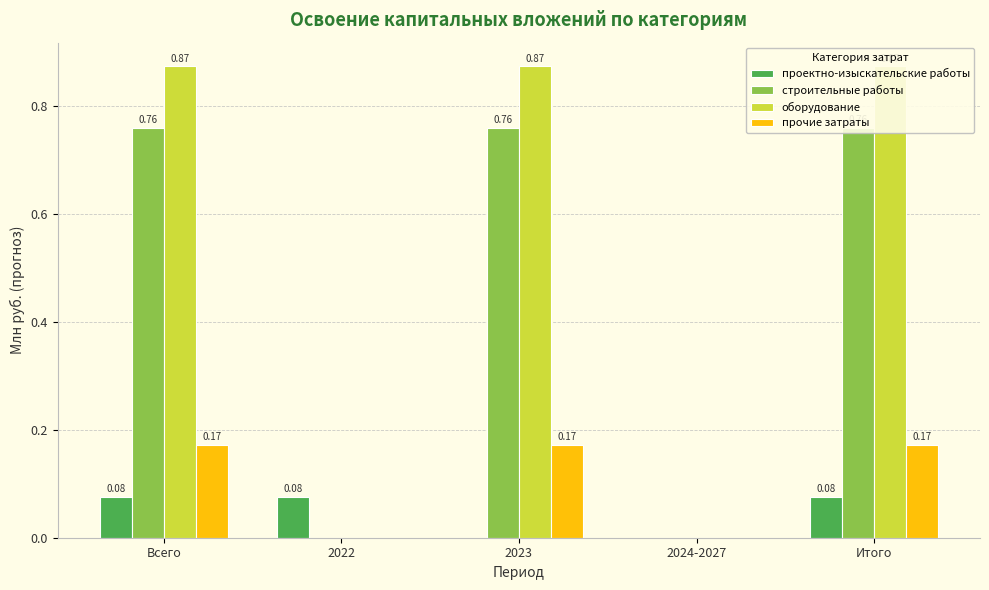

Which category has the highest value across all series?

Всего